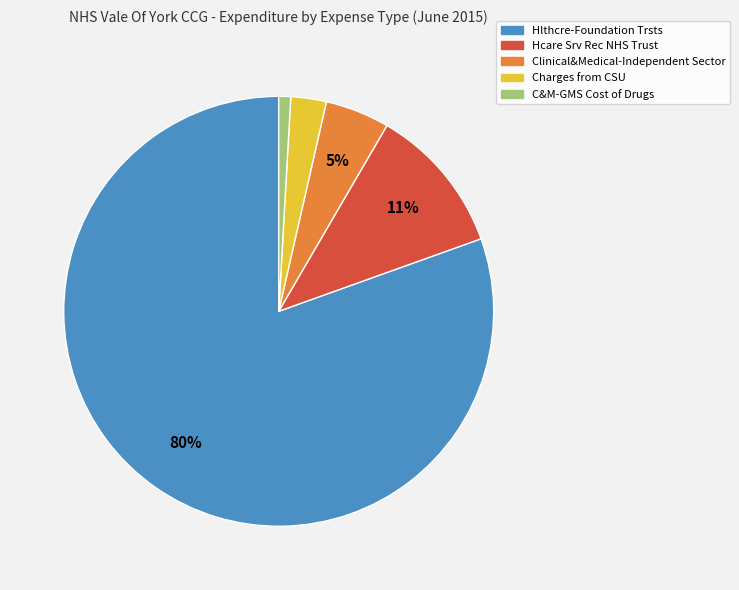

Does any single category account for the majority?

Yes